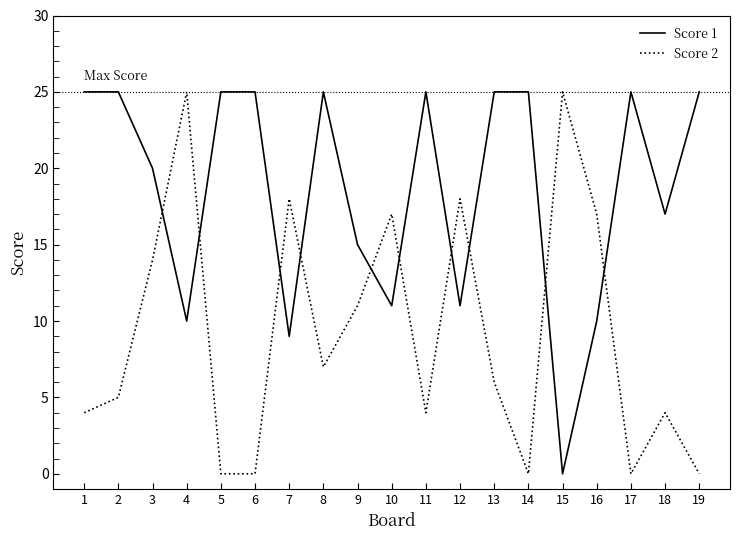

True or false: Score 2 and Score 1 cross at least once.

True